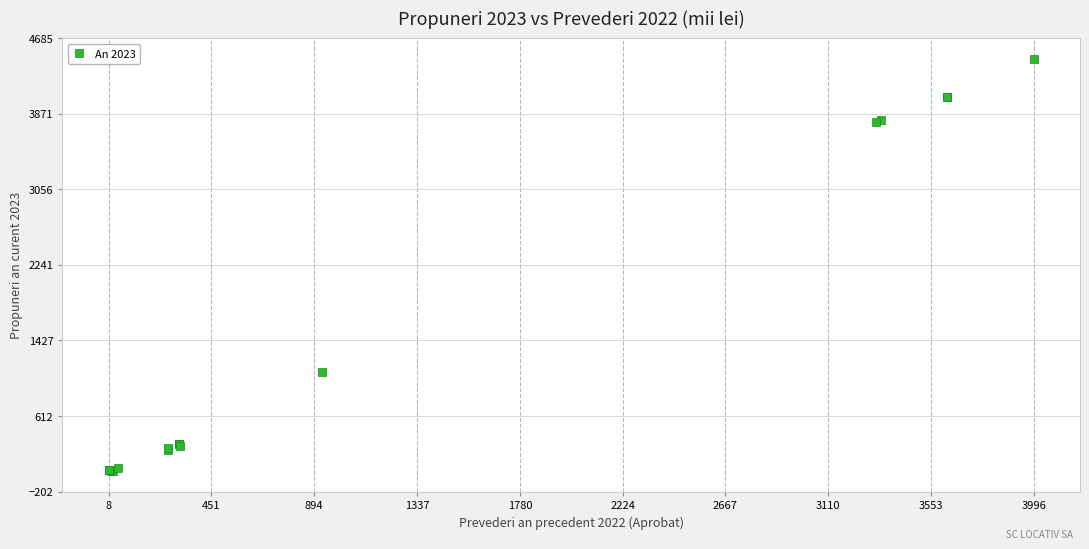

What Y value in the scatter plot is closest to 2241?

1086